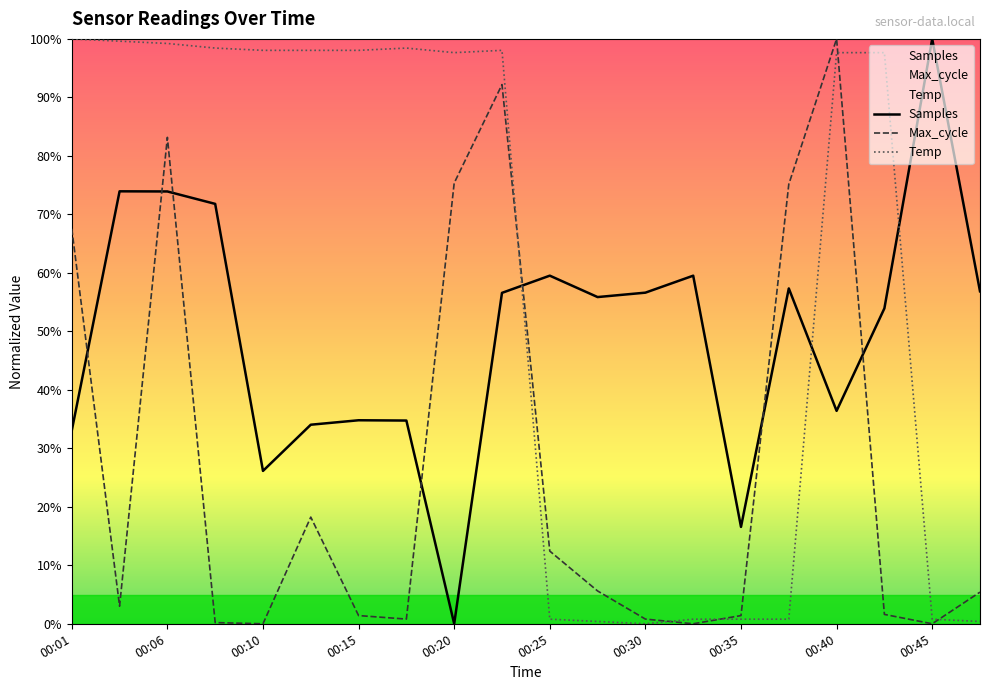

Does the chart have visible grid lines?

No